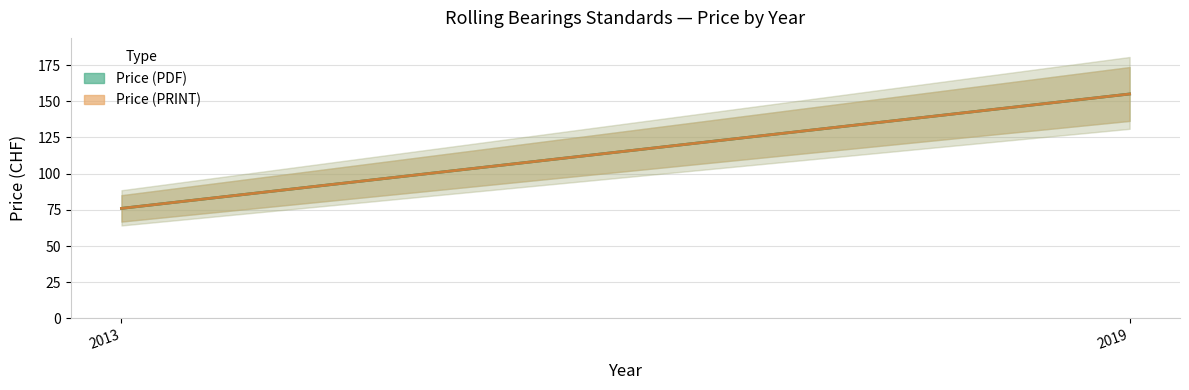

At which label does Price (PRINT) reach its minimum?

2013